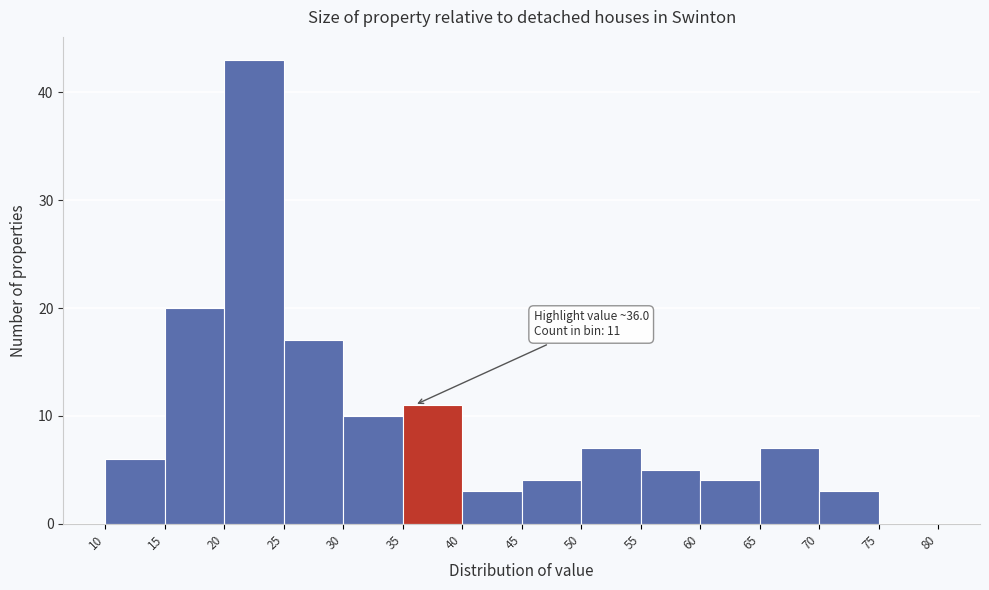

Which range on the x-axis has the tallest bar?

20 to 25